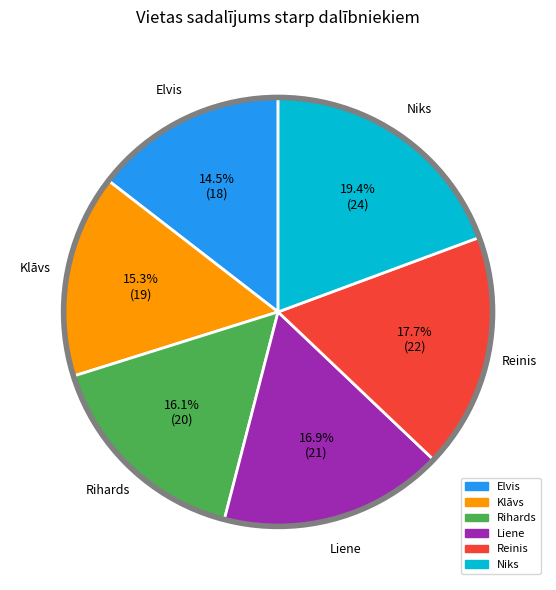

Count the number of slices in the pie.

6